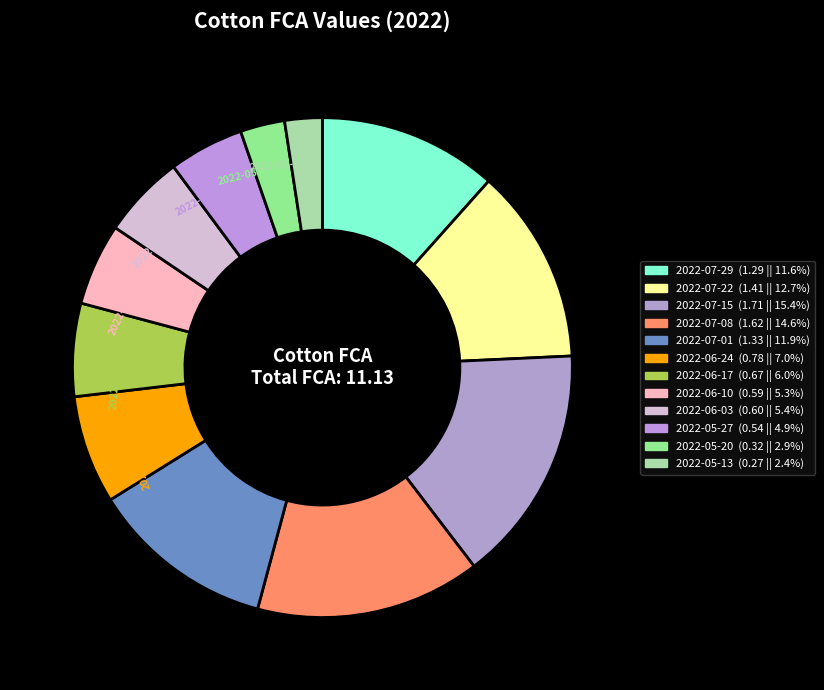

Is there any slice that represents more than half of the pie?

No